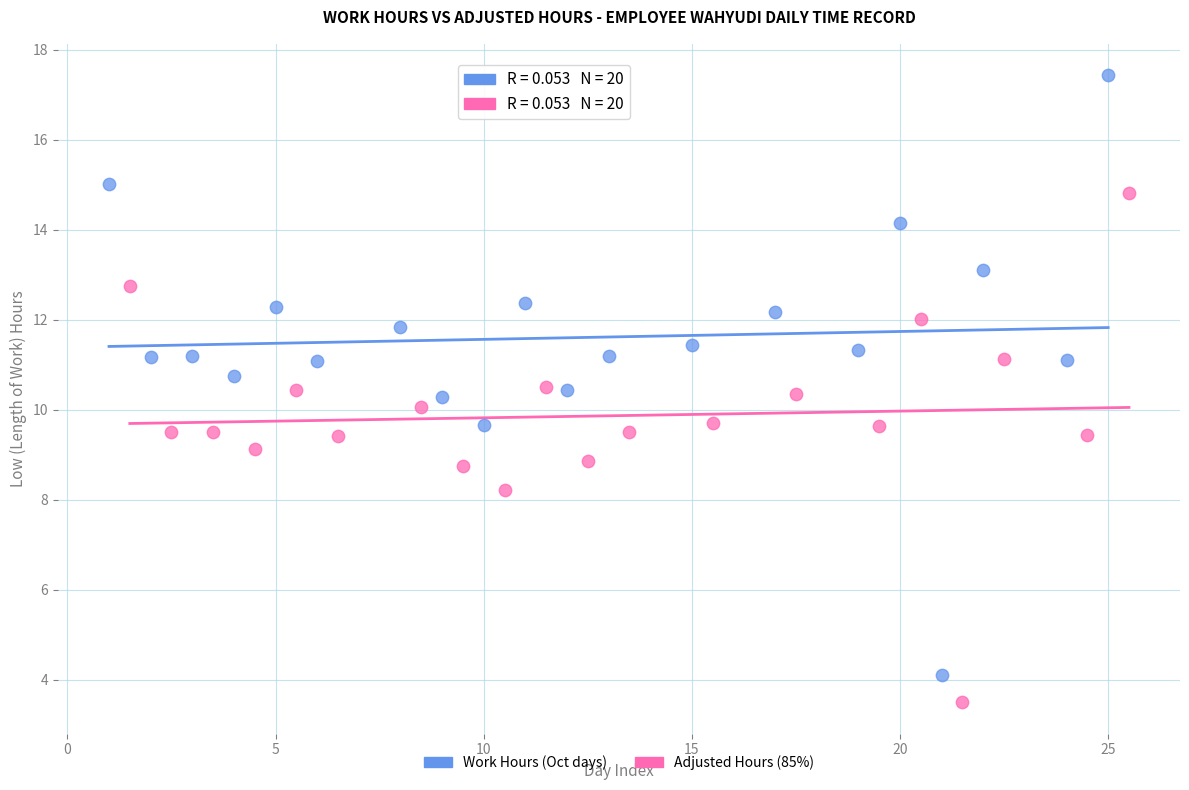

Which series has the largest Y range (max minus min)?

Work Hours (Oct days)